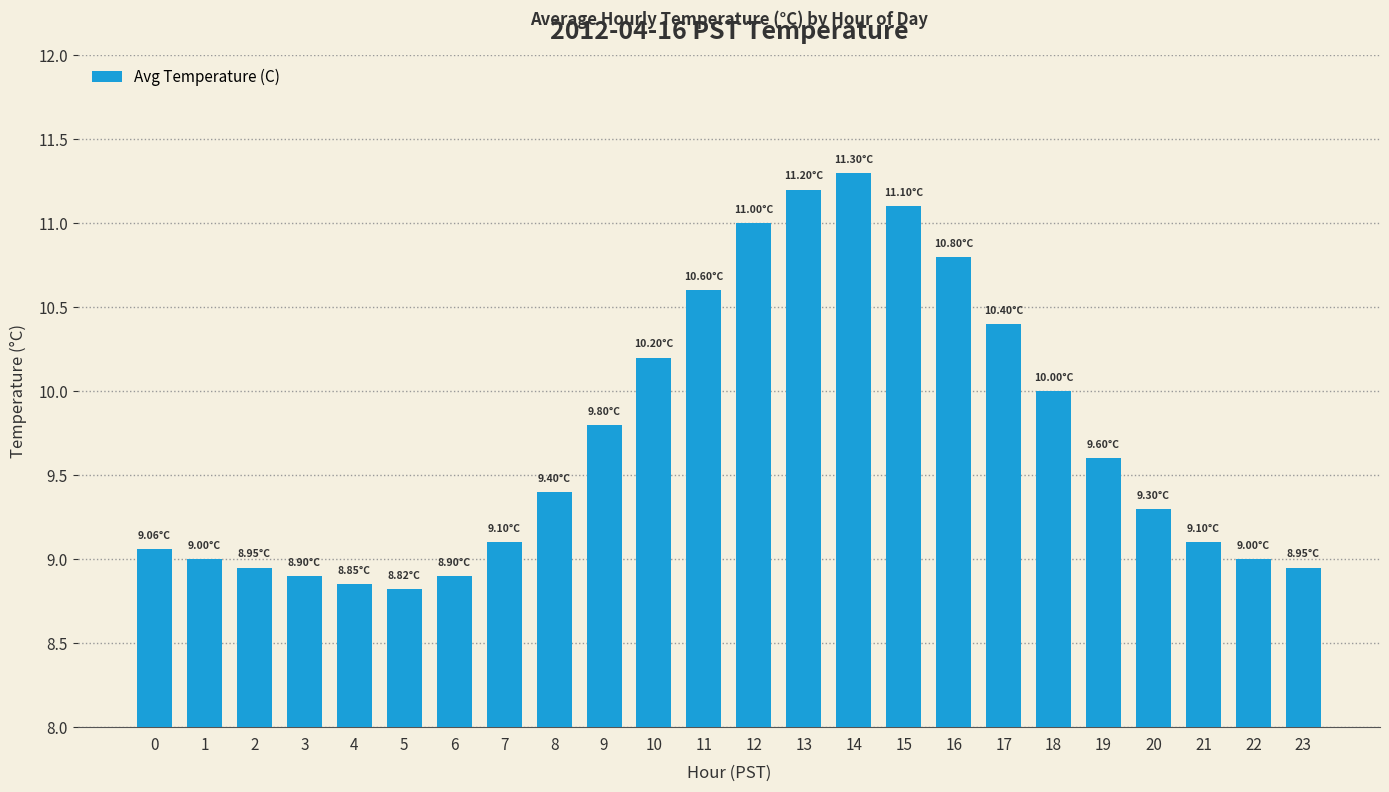

Approximately how many times larger is the value at 2 compared to 14?

0.8